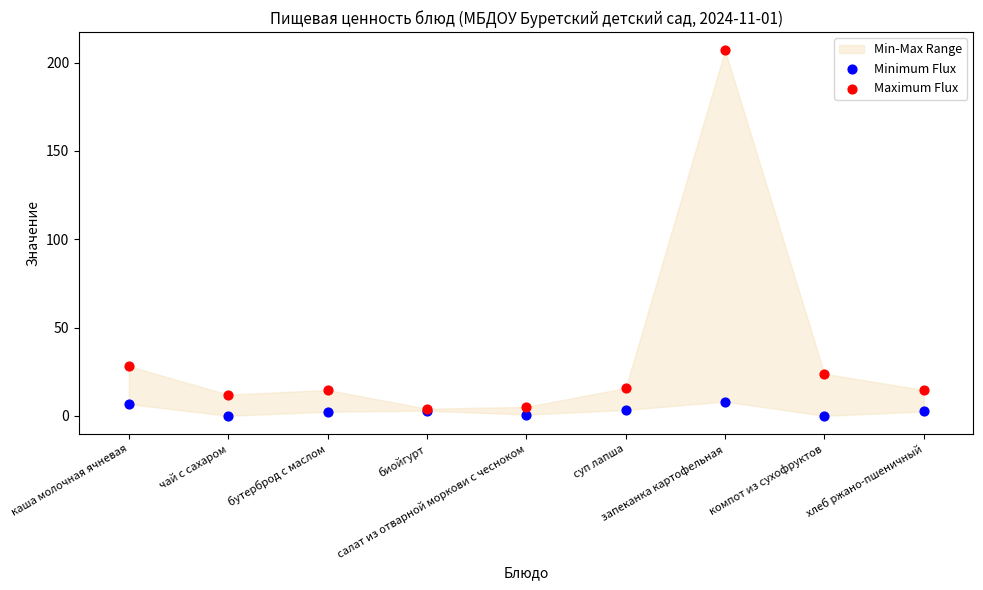

Which series contains the highest Y value?

Maximum Flux